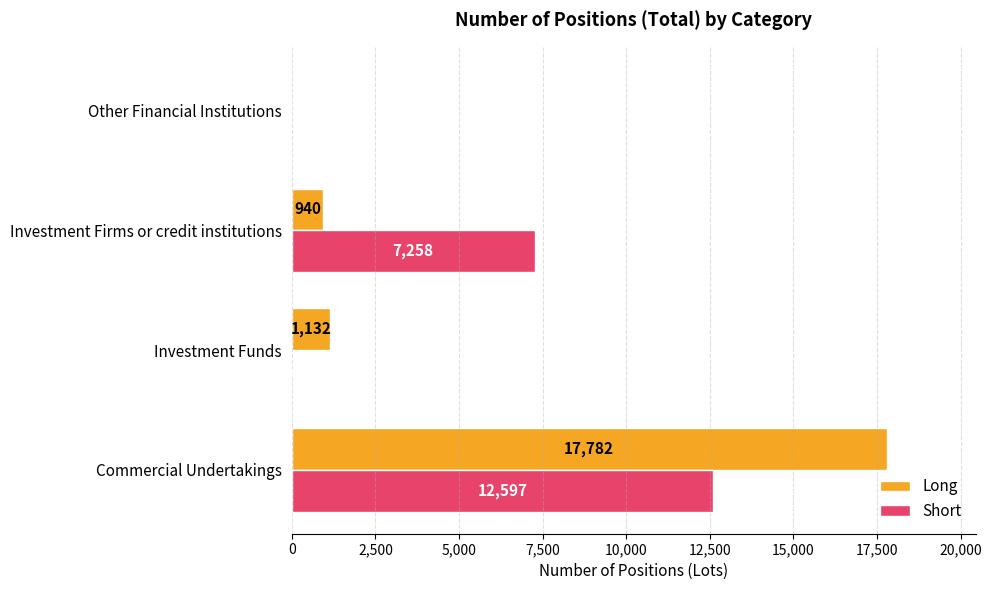

True or false: Long has a value of 17782 at Commercial Undertakings.

True